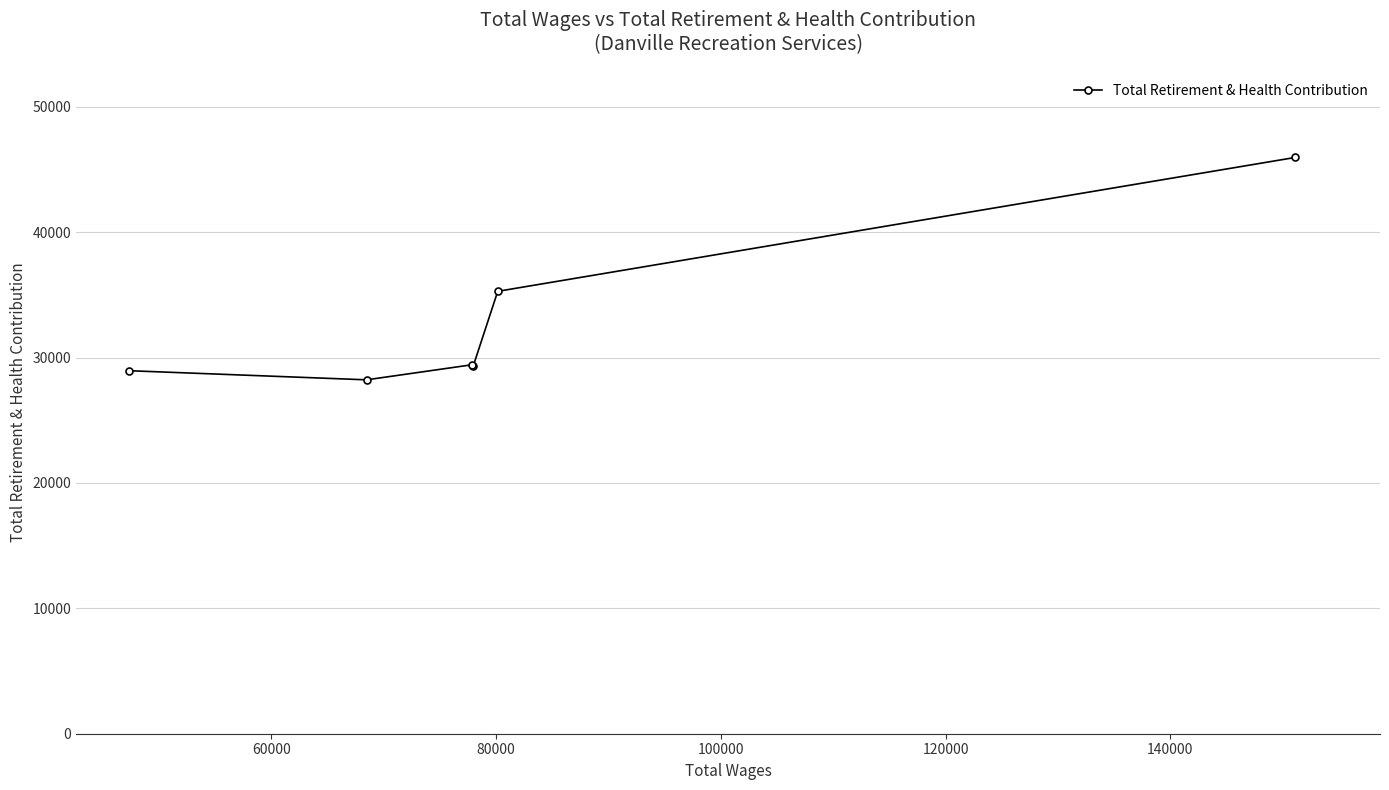

What is the difference between the maximum and minimum values?

17737